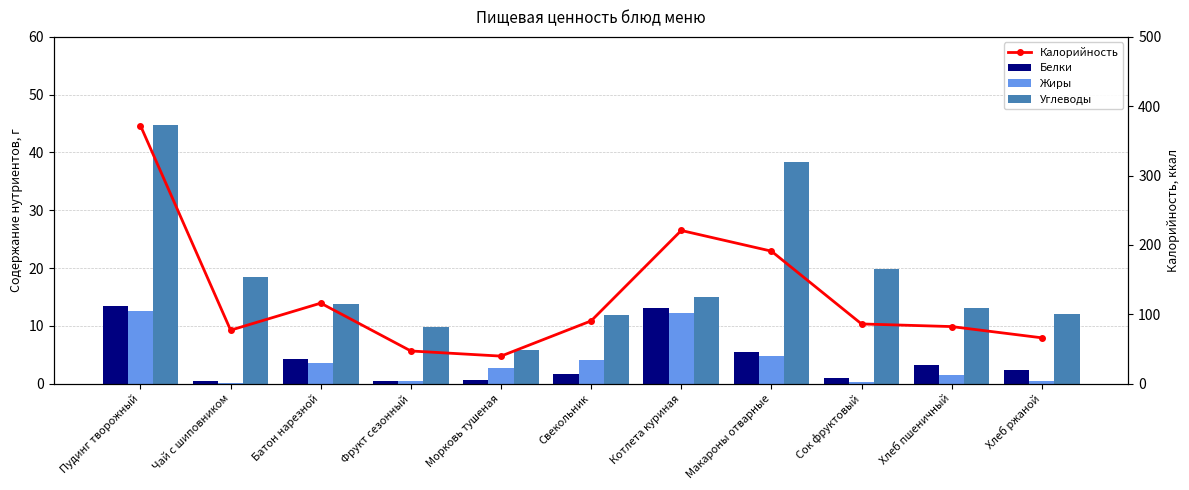

What is the average value of the Белки series?

4.2